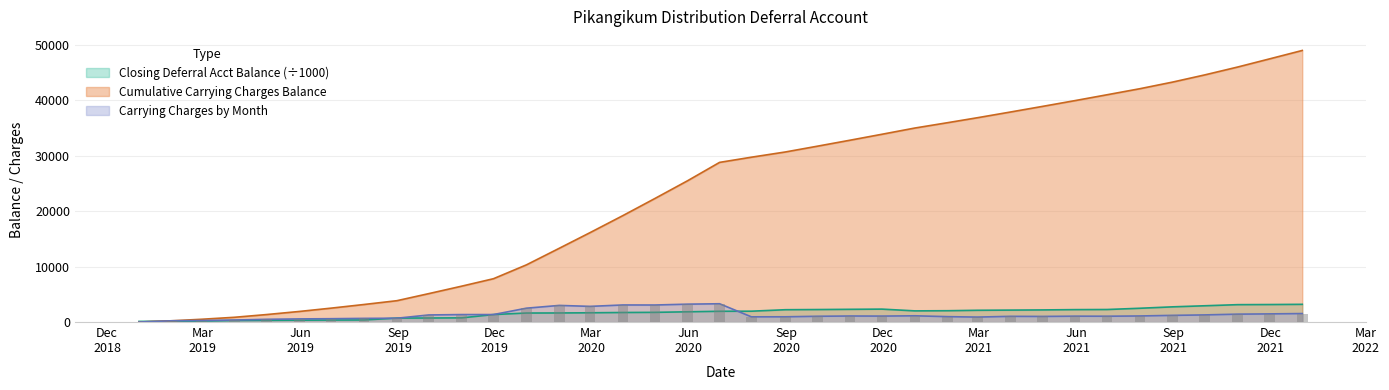

Where does the Carrying Charges by Month series first go above 1071?

2019-09-30